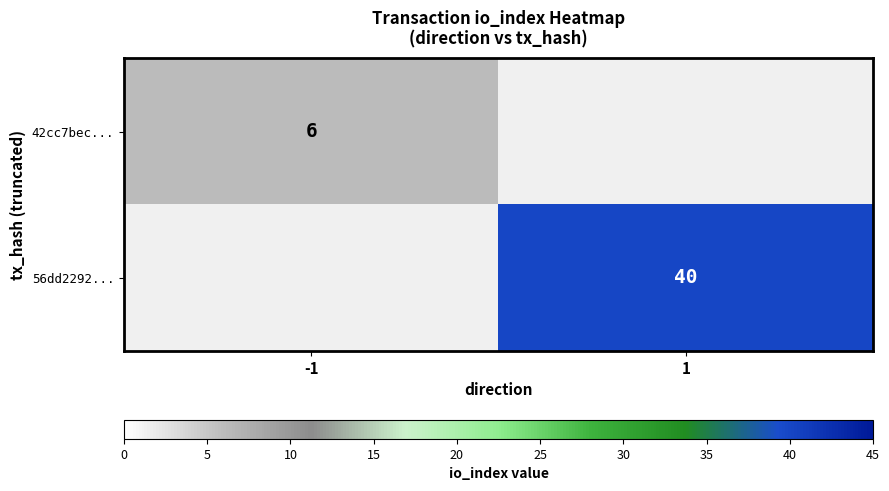

The value of 56dd2292... at 1 is 12. True or false?

False